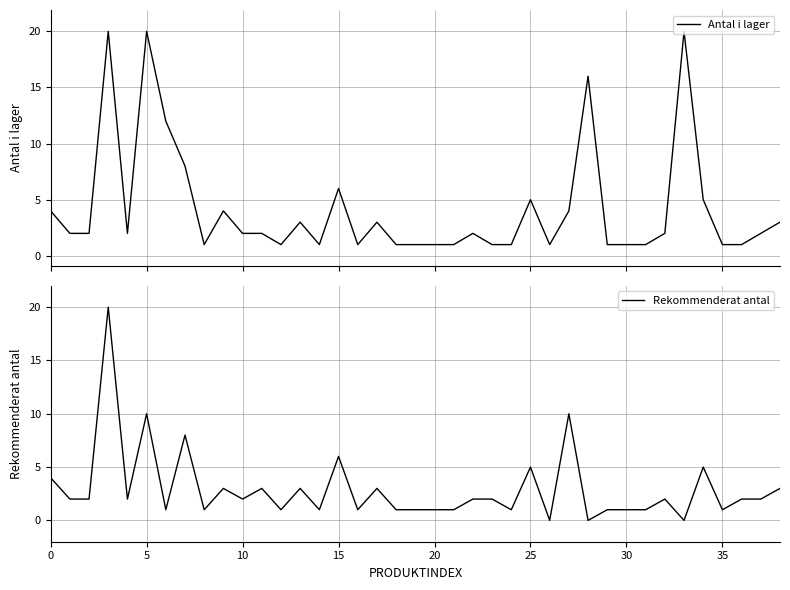

True or false: Antal i lager has a value of 1 at 8.

True